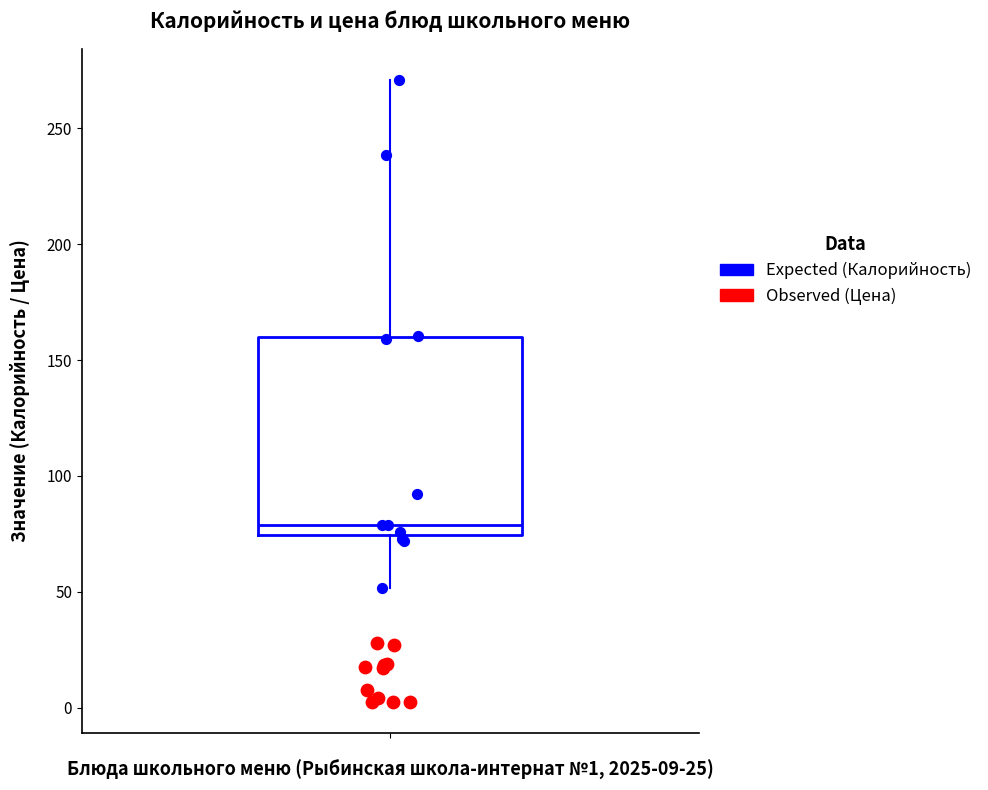

Transcribe this box plot: give where the median line is, the range the box spans, and where the two whiskers end, as read against the y-axis. The values are not printed on the chart, so give them approximately, as read against the axis.

median 80, box 75 to 160, whiskers 50 to 270